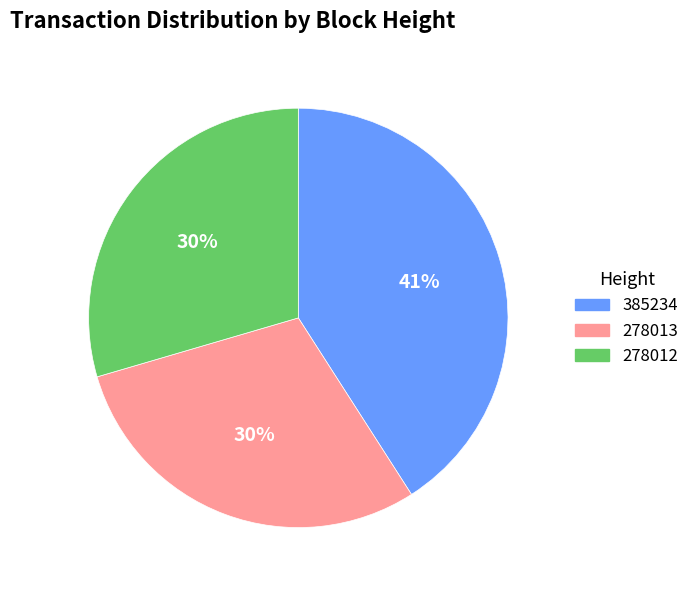

To the nearest percent, what is the combined percentage of 385234 and 278013?

70%